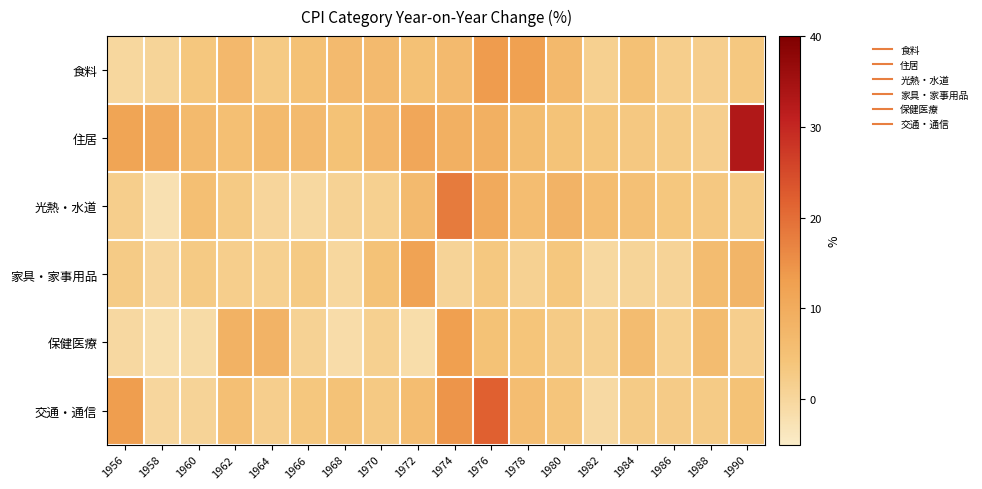

Rank the series at 1962 from highest to lowest value.

保健医療, 食料, 住居, 交通・通信, 光熱・水道, 家具・家事用品